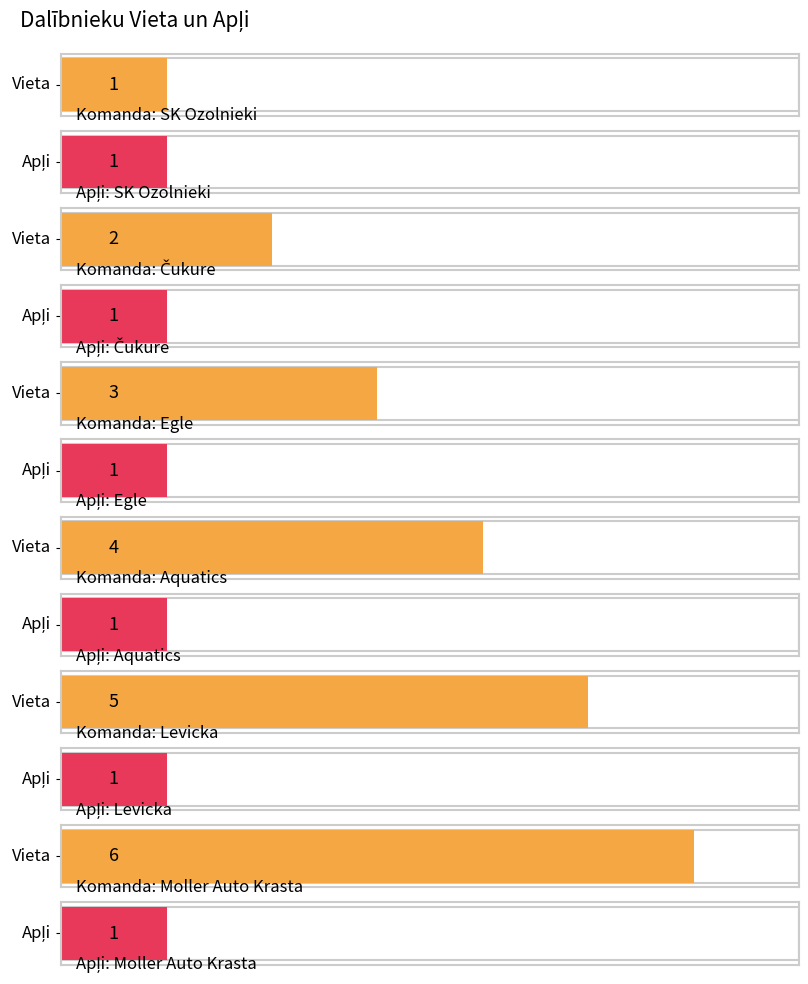

Between Aquatics and Levicka, which is larger?

Levicka